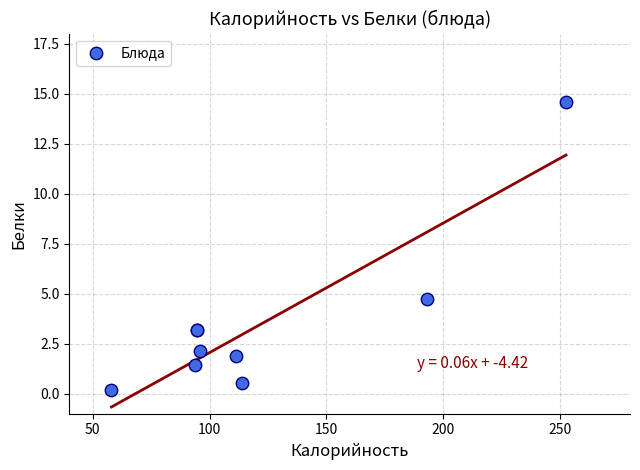

What Y value in the scatter plot is closest to 7?

4.7